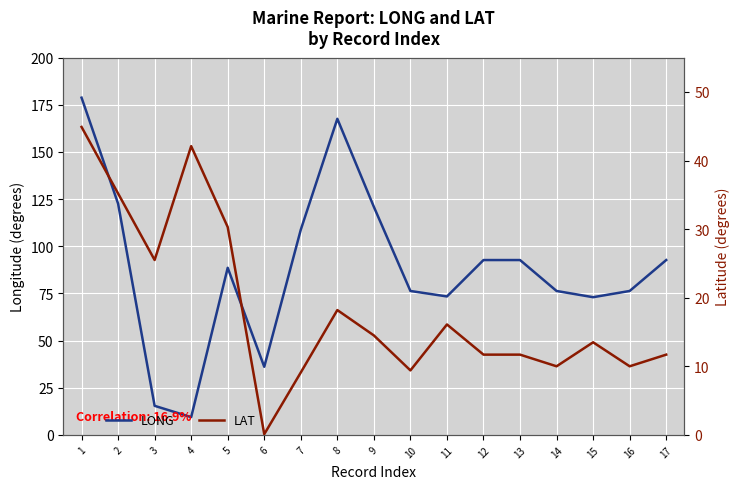

How many values in the LAT series are below 13?

8